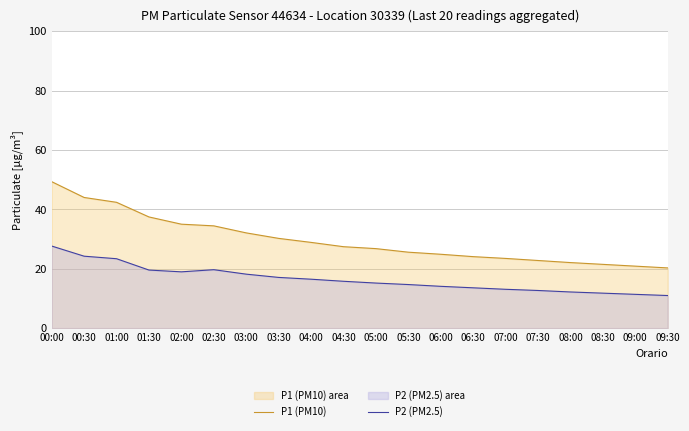

Reading left to right, extract all data points from this chart.

P1 (PM10): 00:00=49.4	00:30=44.0	01:00=42.4	01:30=37.5	02:00=35.0	02:30=34.5	03:00=32.1	03:30=30.2	04:00=28.9	04:30=27.4	05:00=26.8	05:30=25.6	06:00=24.9	06:30=24.1	07:00=23.5	07:30=22.8	08:00=22.1	08:30=21.5	09:00=20.9	09:30=20.3
P2 (PM2.5): 00:00=27.7	00:30=24.2	01:00=23.4	01:30=19.6	02:00=19.0	02:30=19.7	03:00=18.2	03:30=17.1	04:00=16.5	04:30=15.8	05:00=15.2	05:30=14.7	06:00=14.1	06:30=13.6	07:00=13.1	07:30=12.7	08:00=12.2	08:30=11.8	09:00=11.4	09:30=11.0